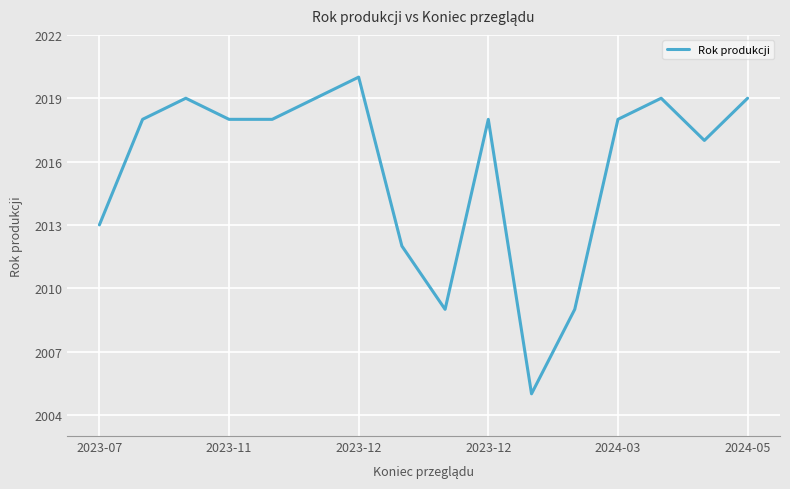

What is the difference between the maximum and minimum values?

15